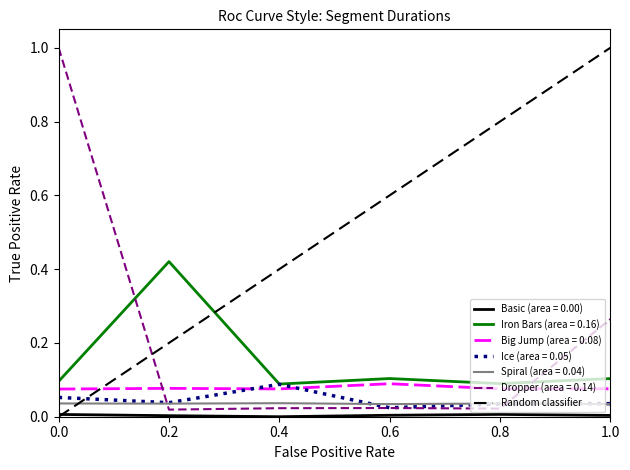

The value of Iron Bars (area = 0.16) at 0.8 is 0.0. True or false?

False